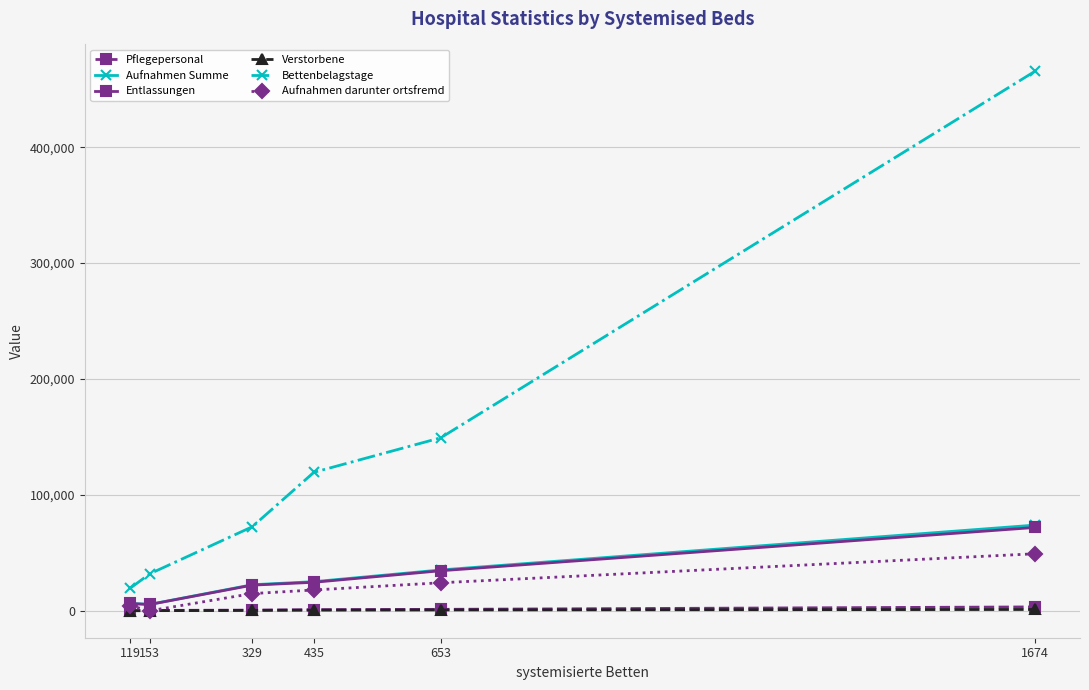

Is the value of Aufnahmen Summe at 153 greater than the value of Entlassungen at 653?

No